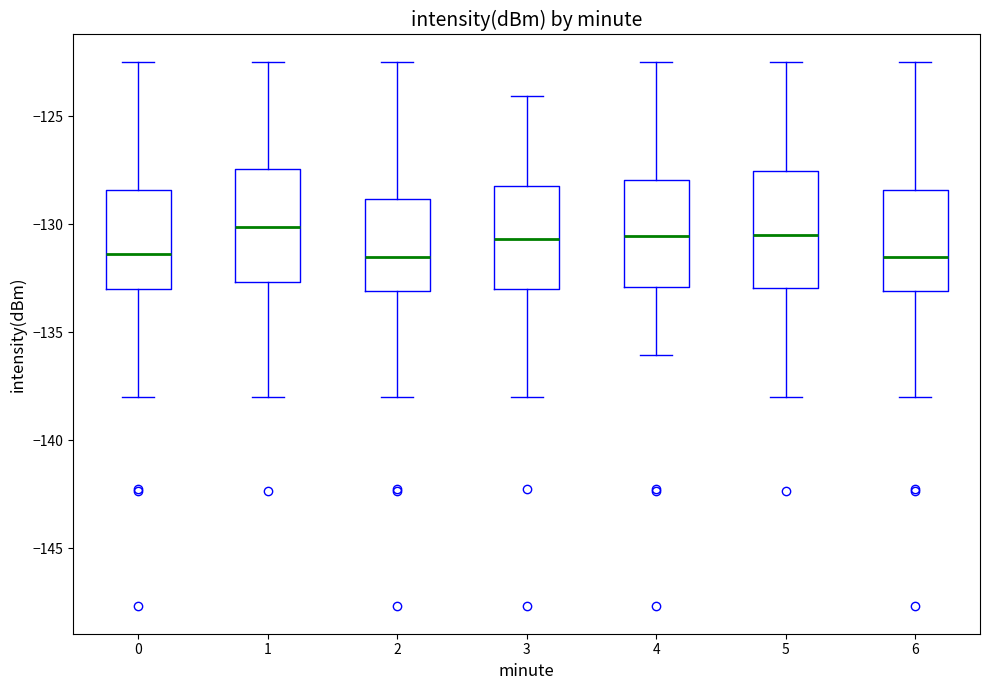

Where is the upper edge of the box at x = 5 on the y-axis? The values are not printed on the chart, so give them approximately, as read against the axis.

-127.5